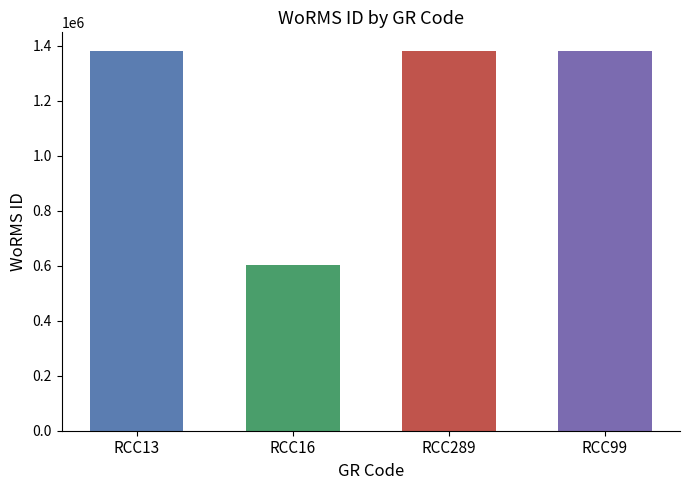

Which has a higher value, RCC16 or RCC289?

RCC289